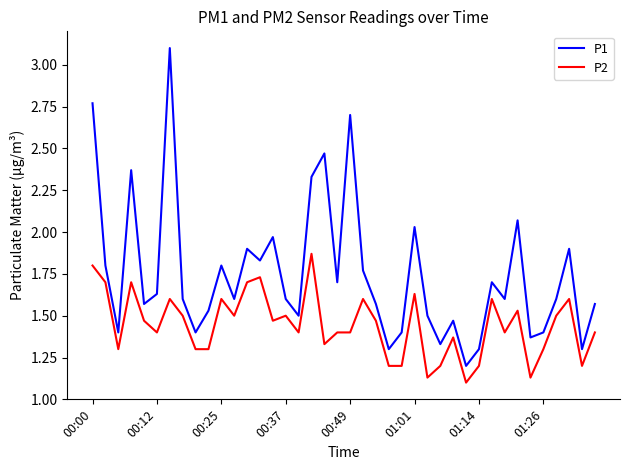

List the series in order of their overall mean, highest first.

P1, P2